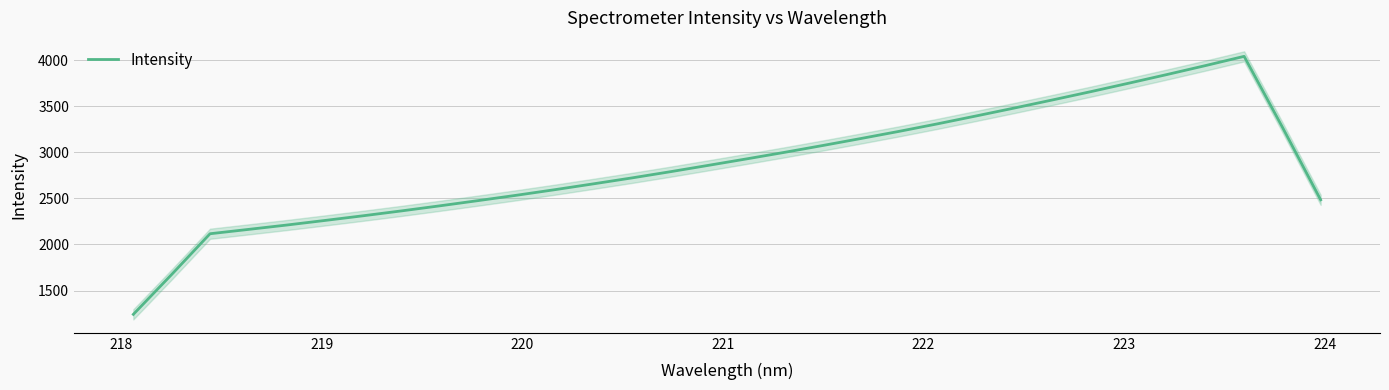

What is the minimum value for Intensity?

1242.2